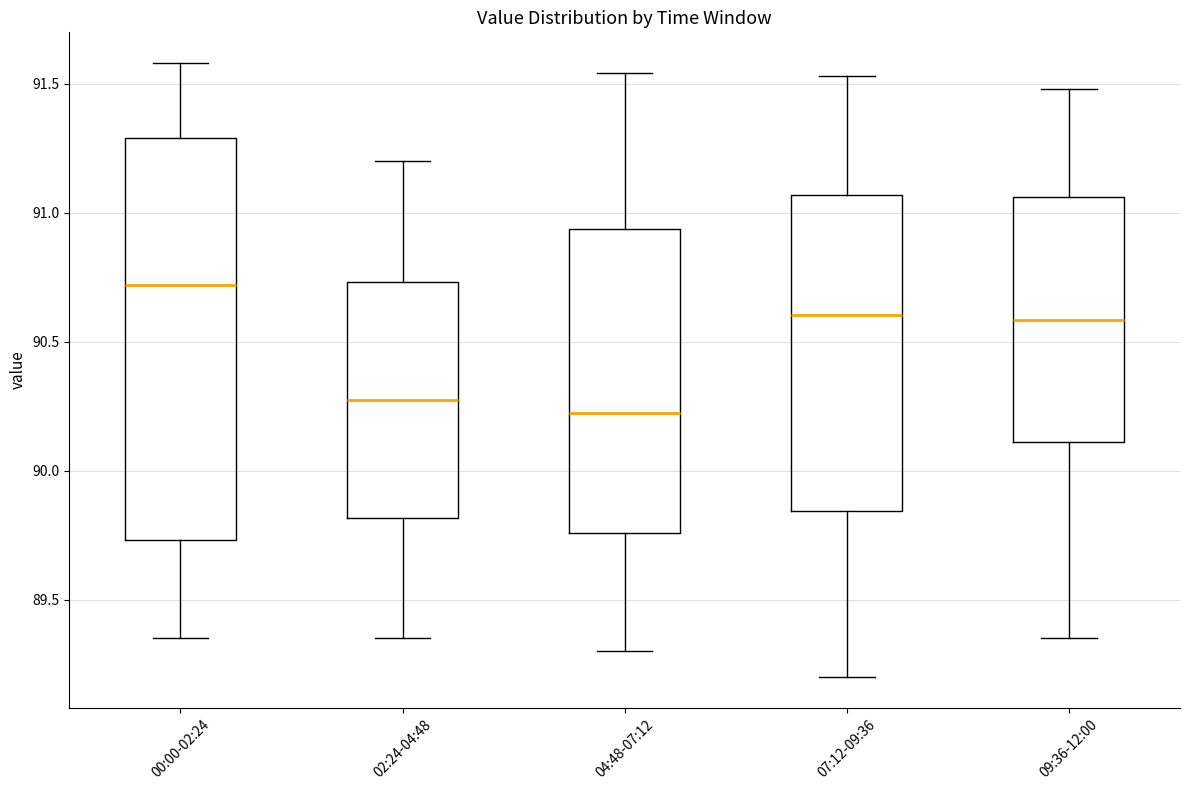

Which box's median line is the highest?

00:00-02:24